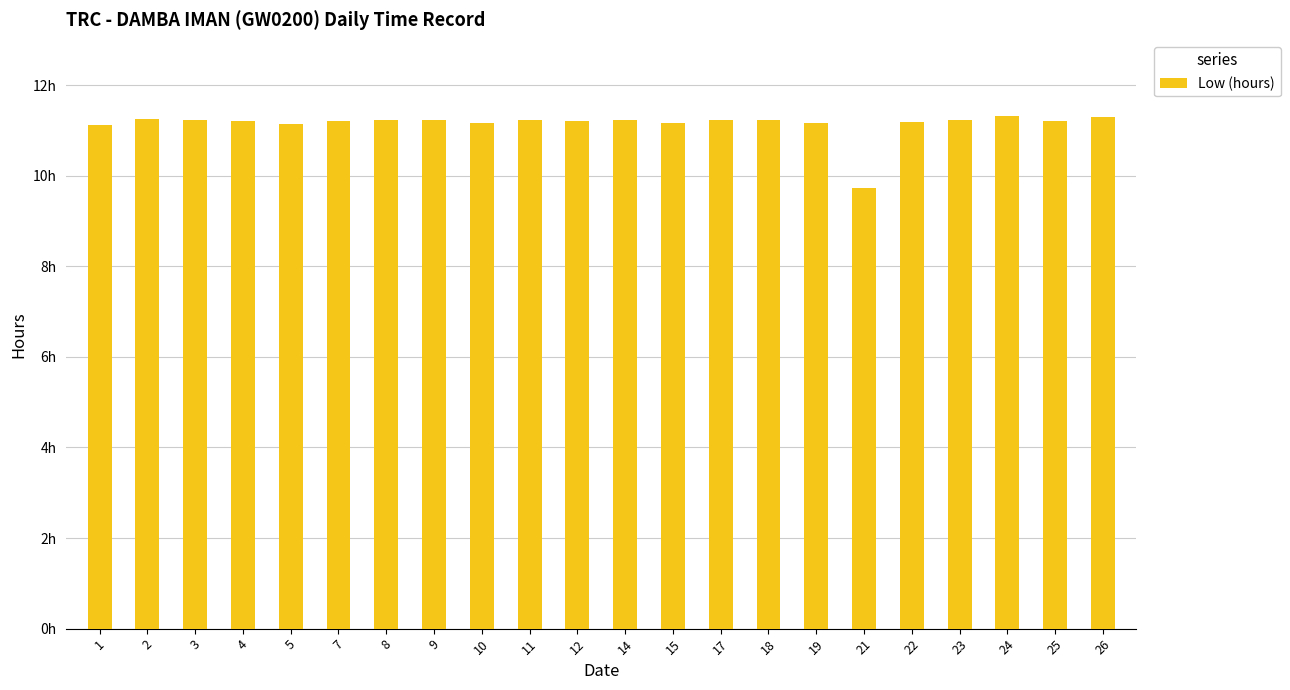

Which has a higher value, 4 or 1?

4